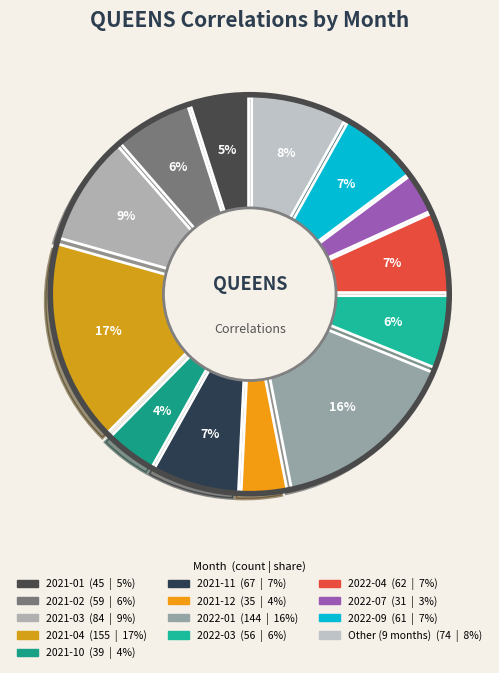

Does 2022-04 account for over 50% of the chart?

No